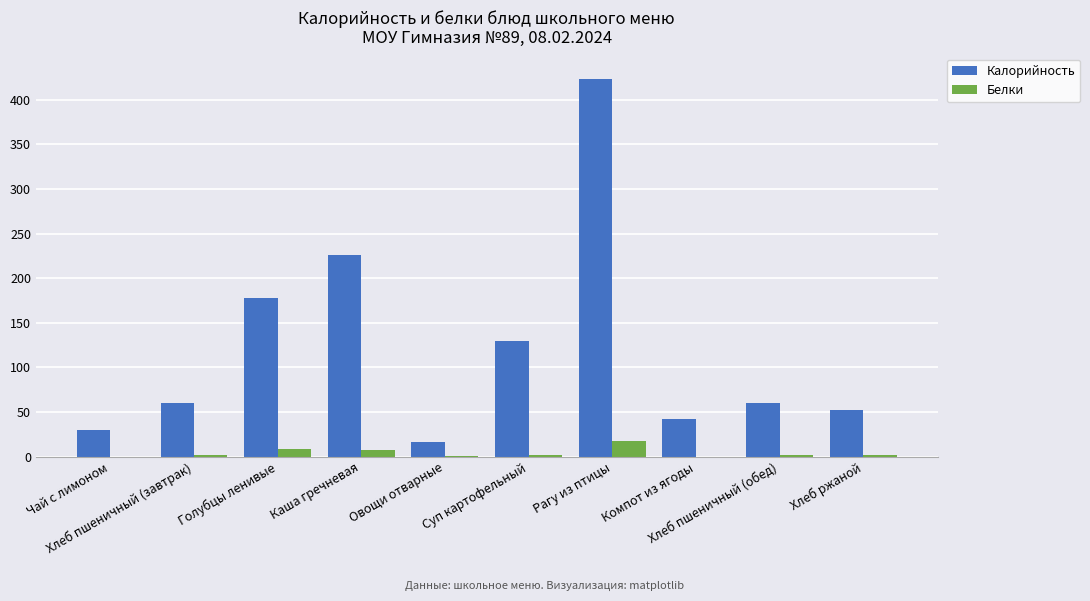

What is the sum of all Калорийность values?

1216.1